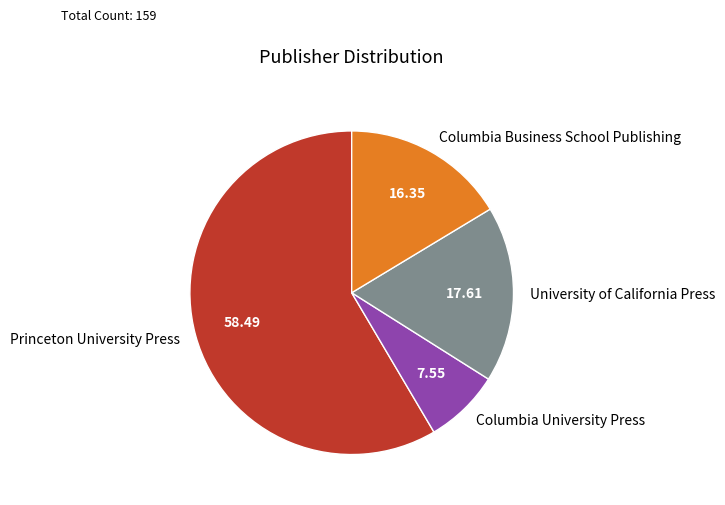

Count the number of slices in the pie.

4